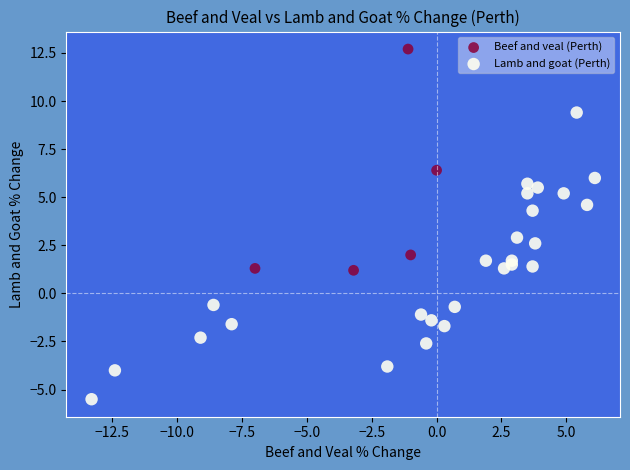

Which series has the largest Y range (max minus min)?

Lamb and goat (Perth)